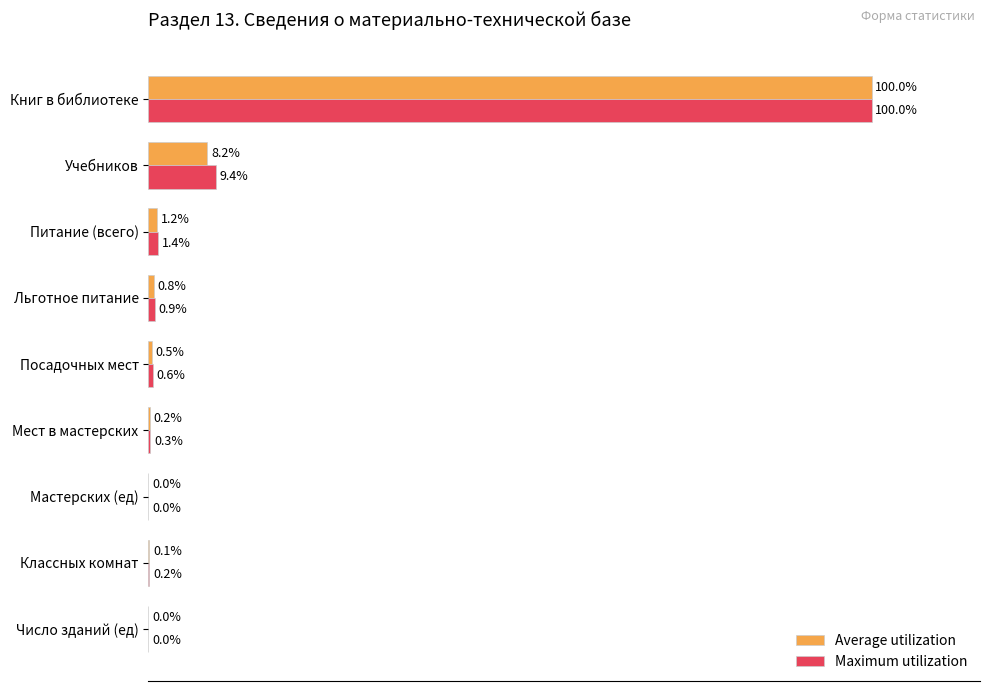

Which series has the largest total across all categories?

Maximum utilization